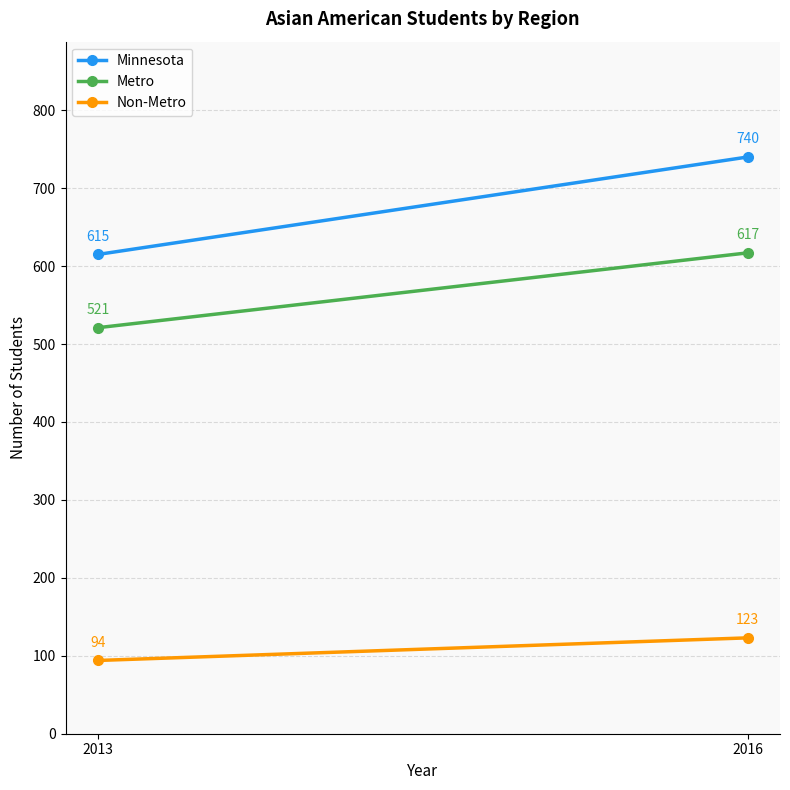

What are all the series names shown in the legend?

Minnesota, Metro, Non-Metro